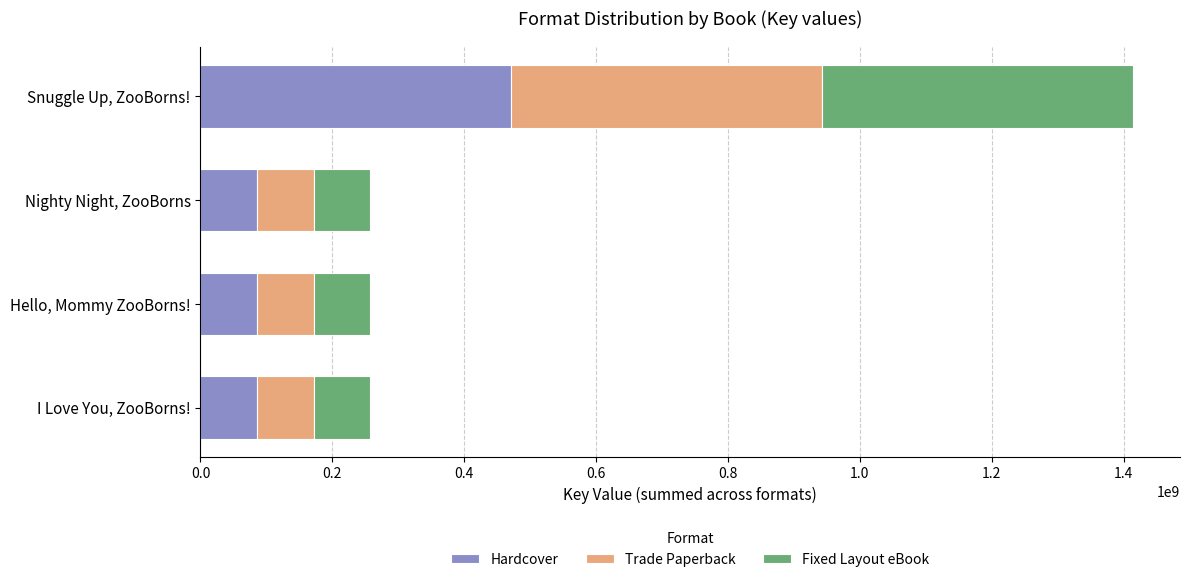

At which category is the sum across all series the highest?

Snuggle Up, ZooBorns!